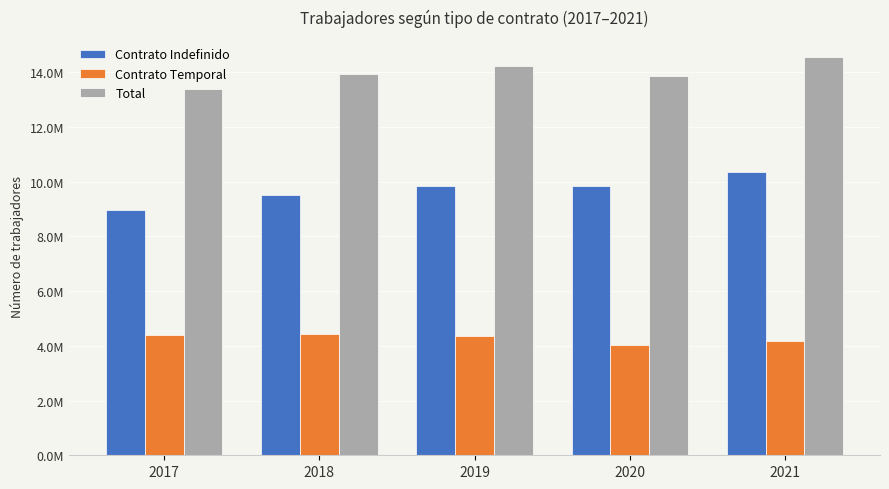

The Contrato Temporal series shows 4354325 at 2019. True or false?

True